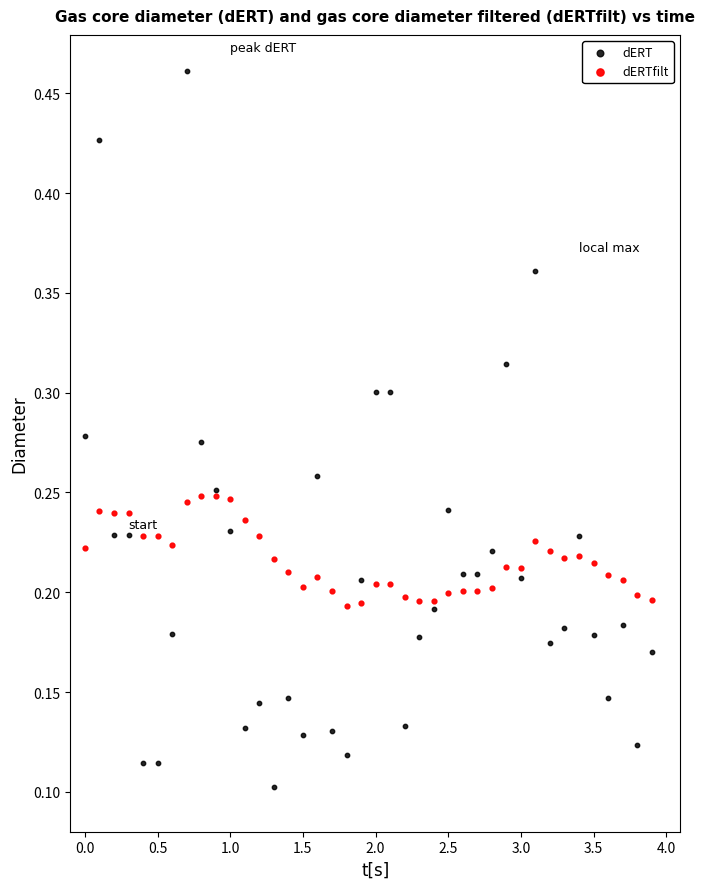

What are all the series names shown in the legend?

dERT, dERTfilt